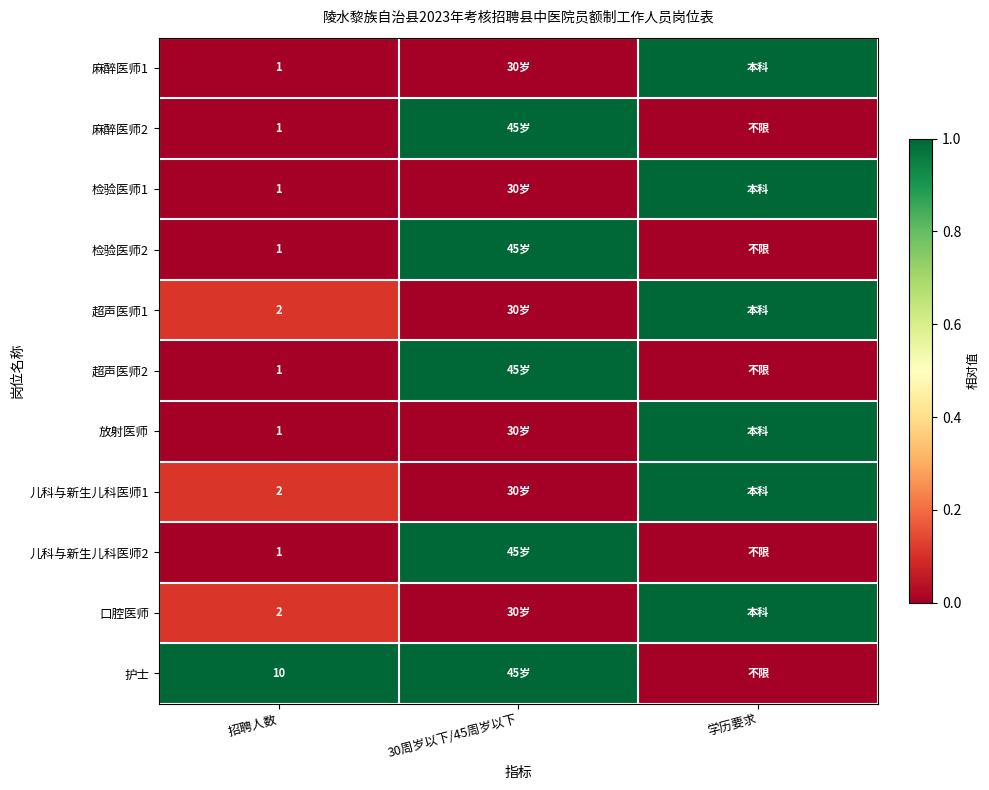

The value of 口腔医师 at 招聘人数 is 3. True or false?

False